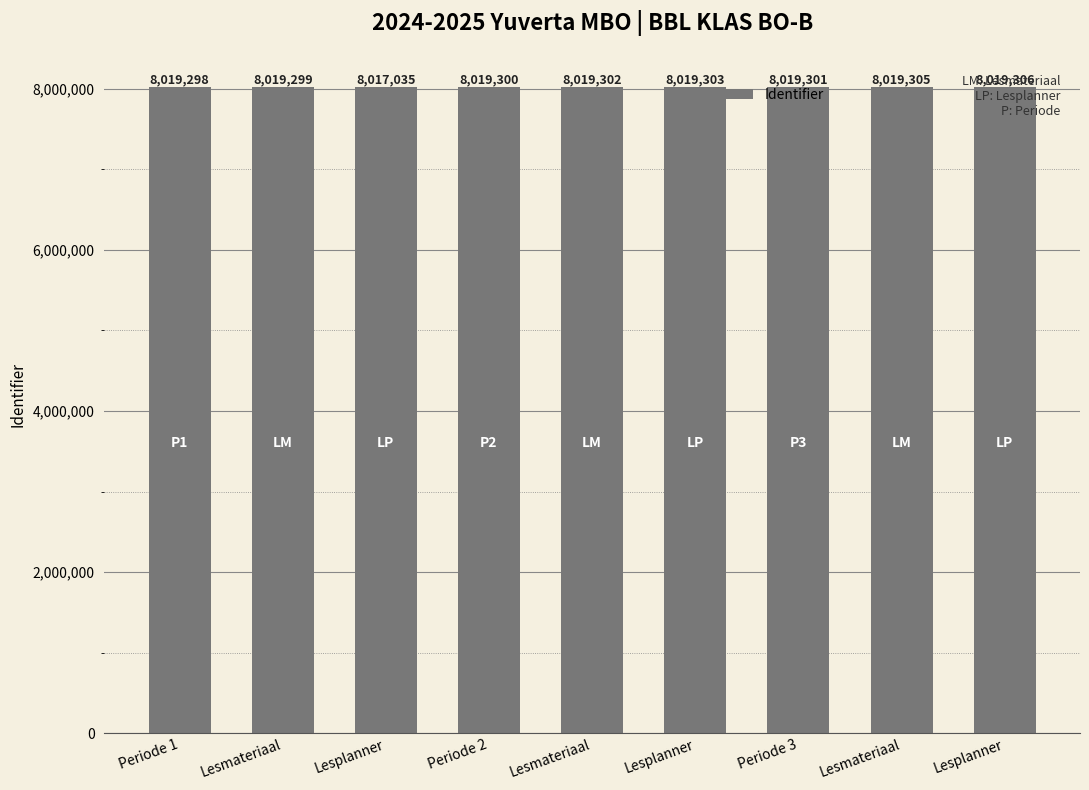

What is the ratio of the value at Lesplanner to the value at Periode 2?

1.0